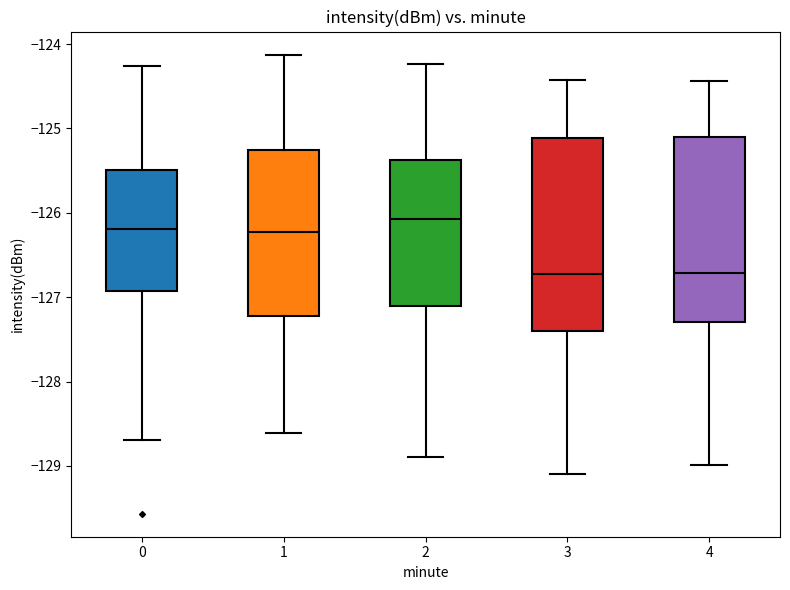

Reading left to right, read every box against the y-axis: the position of its median line, the range the box covers, and the ends of its whiskers. The values are not printed on the chart, so give them approximately, as read against the axis.

0: median -126.2, box -126.9 to -125.5, whiskers -128.7 to -124.3
1: median -126.2, box -127.2 to -125.3, whiskers -128.6 to -124.1
2: median -126.1, box -127.1 to -125.4, whiskers -128.9 to -124.2
3: median -126.7, box -127.4 to -125.1, whiskers -129.1 to -124.4
4: median -126.7, box -127.3 to -125.1, whiskers -129.0 to -124.4